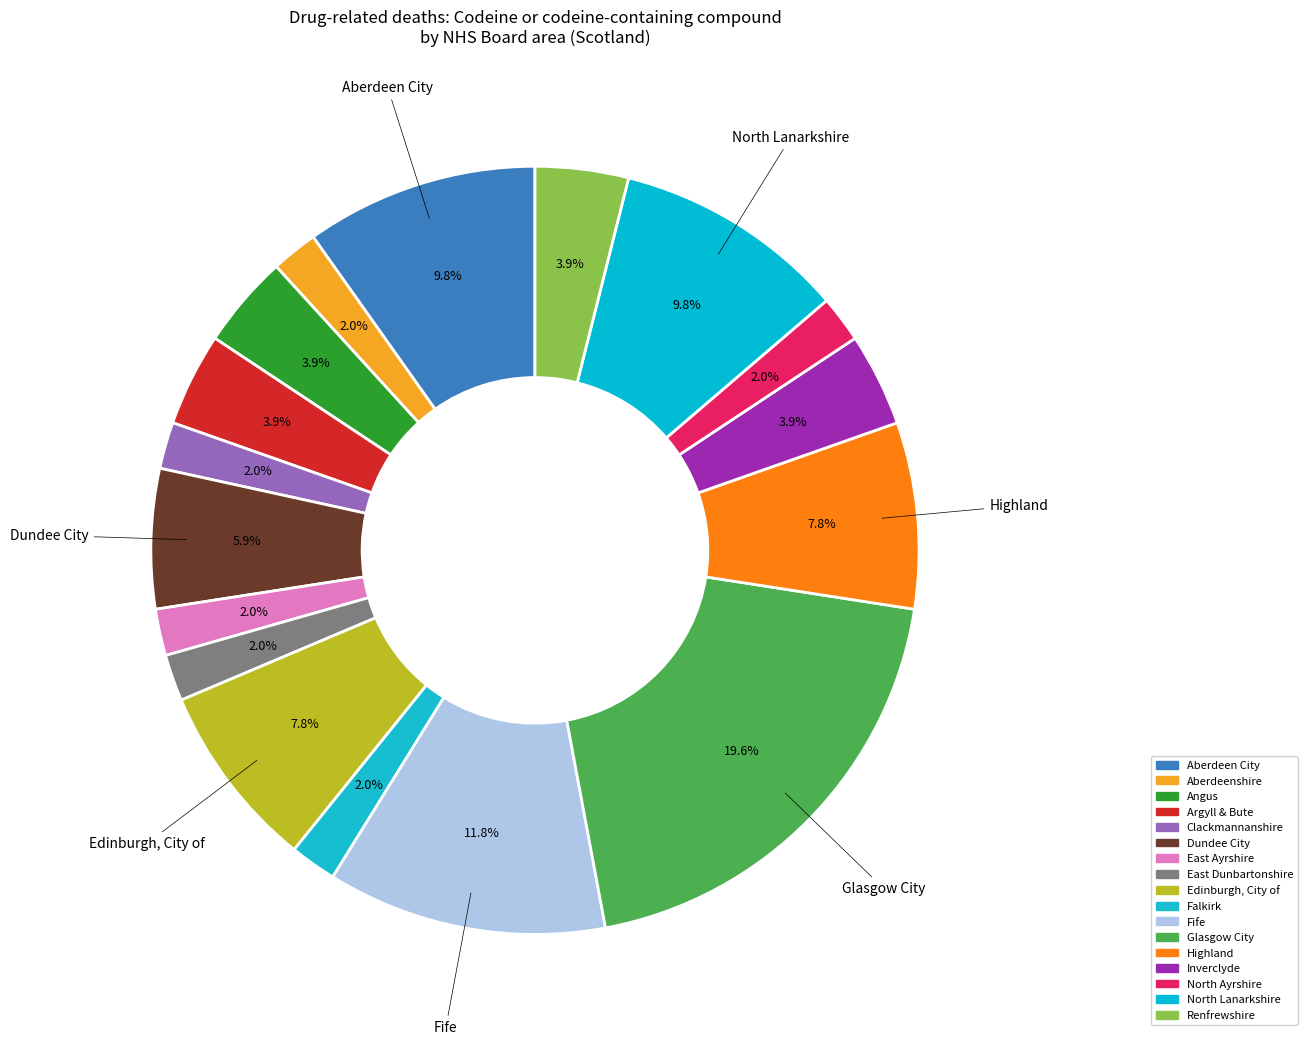

What is the largest slice in the pie chart?

Glasgow City